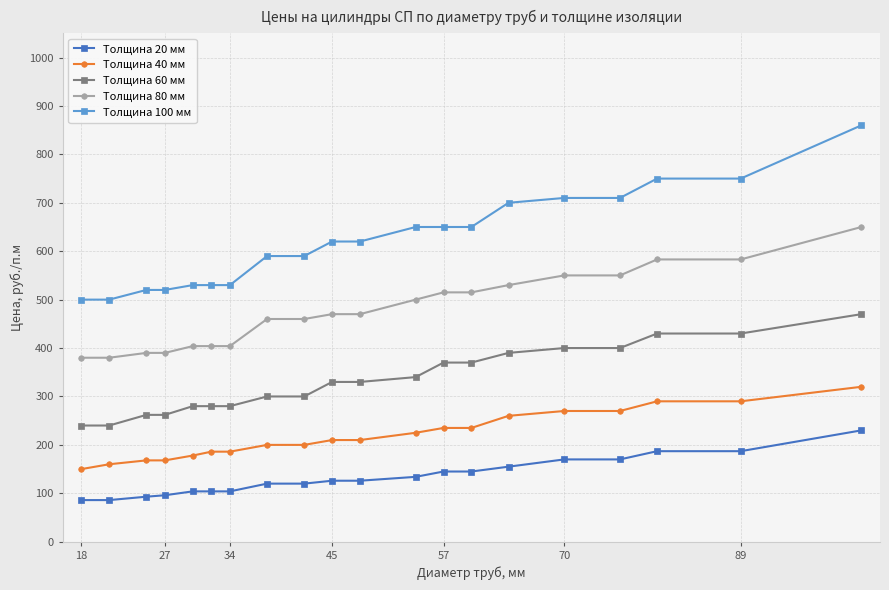

Rank the series by their average value, from lowest to highest.

Толщина 20 мм, Толщина 40 мм, Толщина 60 мм, Толщина 80 мм, Толщина 100 мм